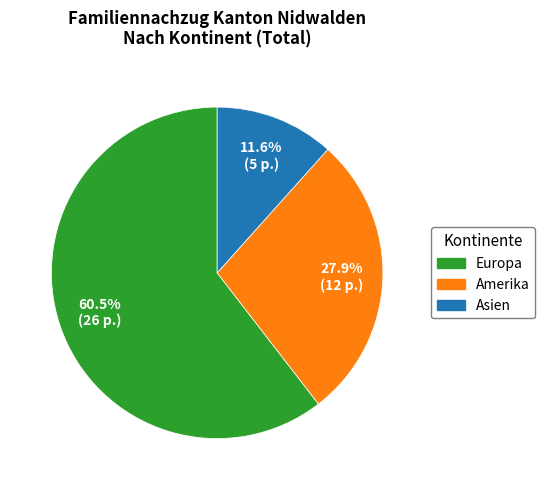

Is it true that Amerika is 28% of the pie?

True